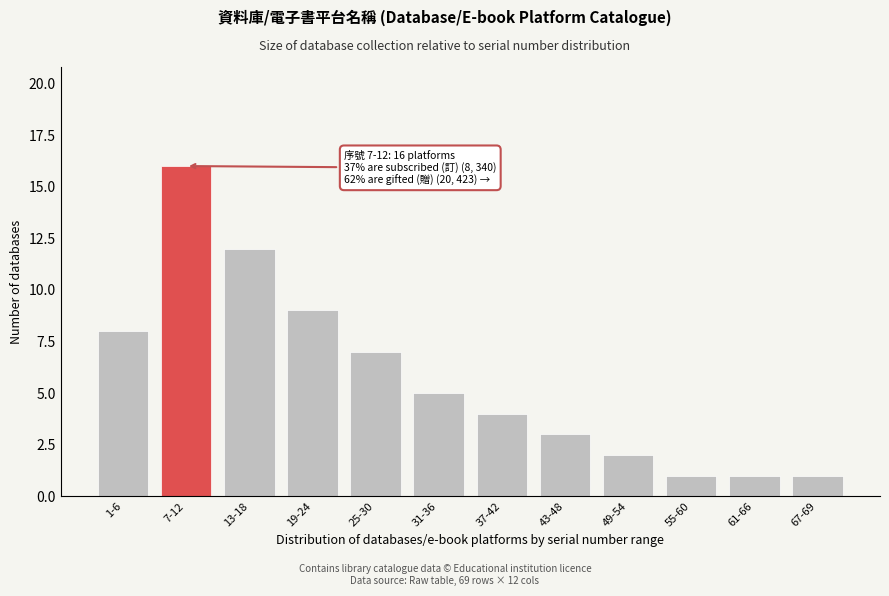

Reading left to right, what are all the values shown in this chart?

8	16	12	9	7	5	4	3	2	1	1	1